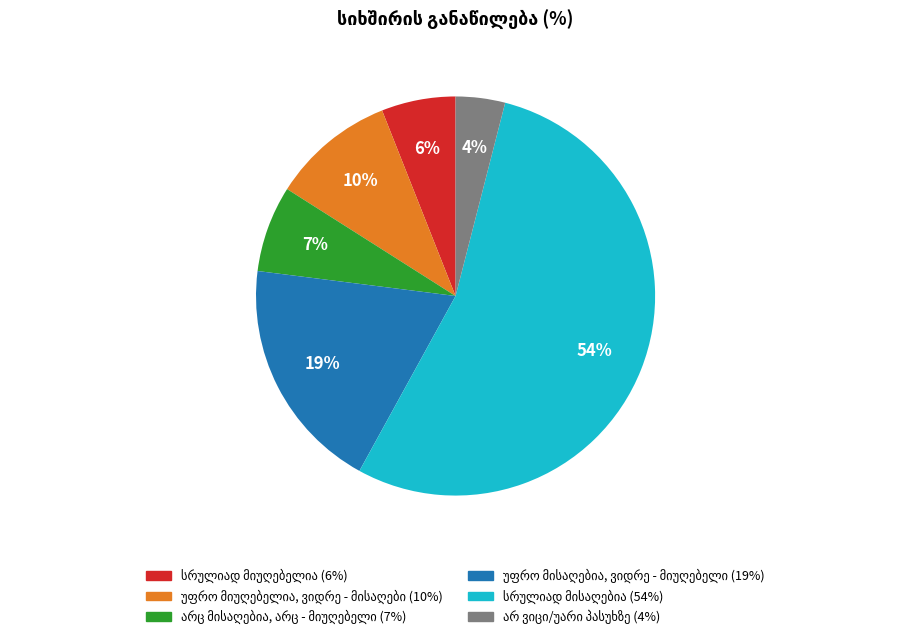

Does any single category account for the majority?

Yes